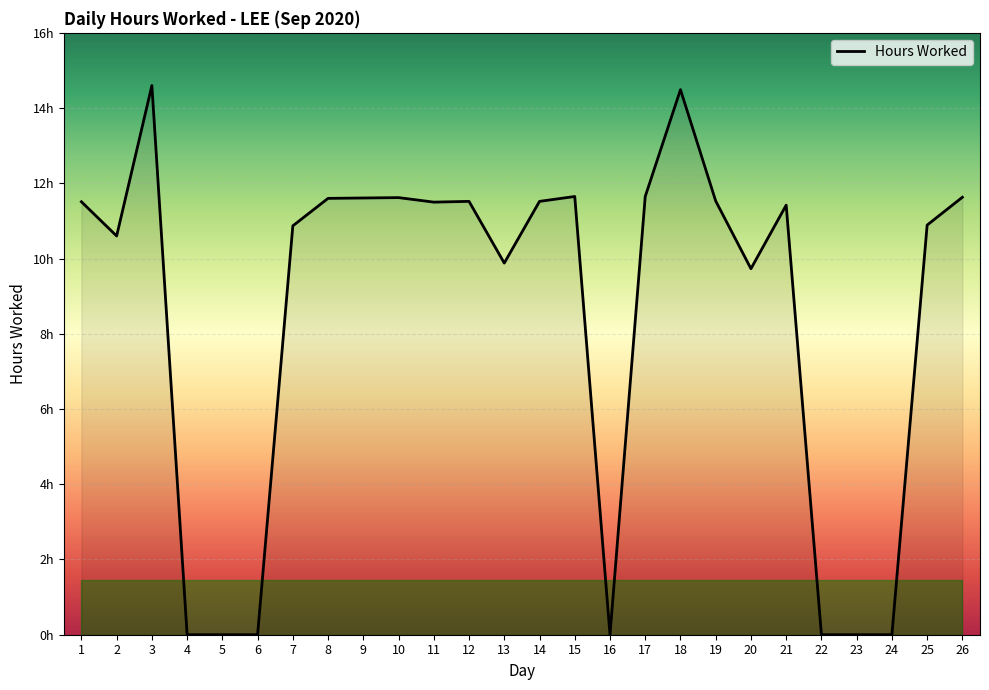

Does the chart display data point markers on the line(s)?

No